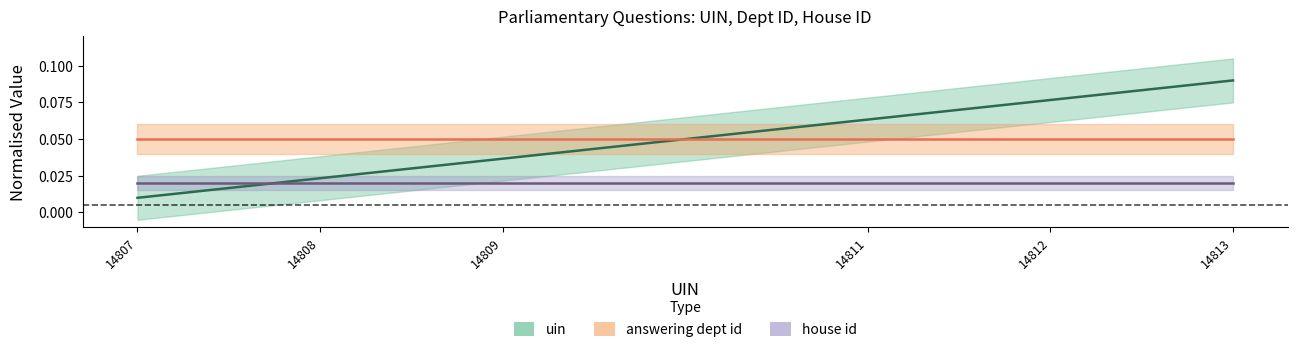

True or false: uin and house id cross at least once.

True